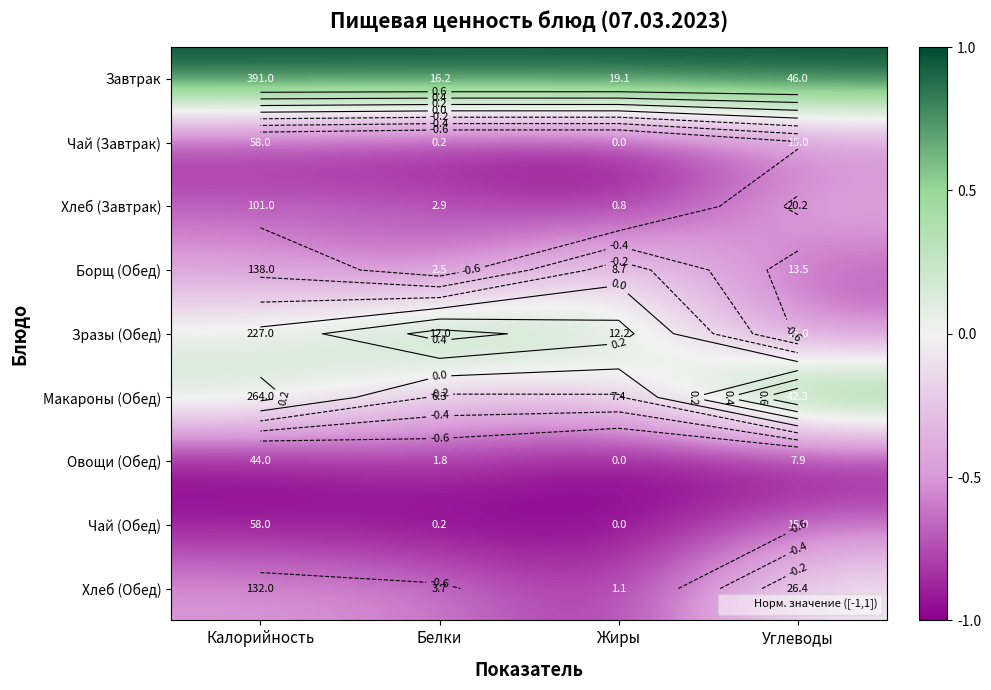

What is the total value across all series at Углеводы?

-2.2